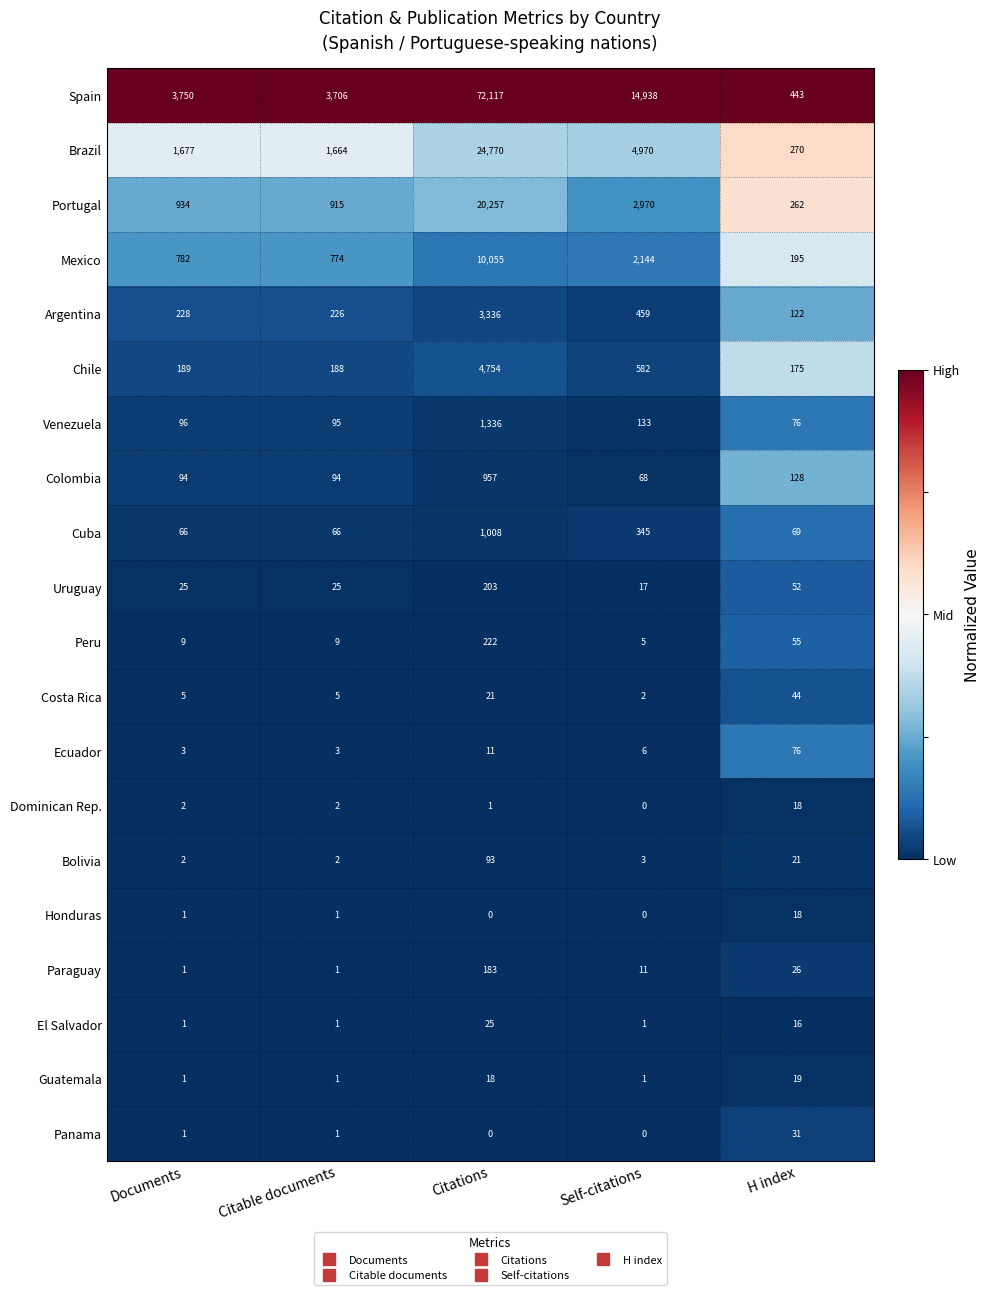

Which series has the largest total across all categories?

Spain